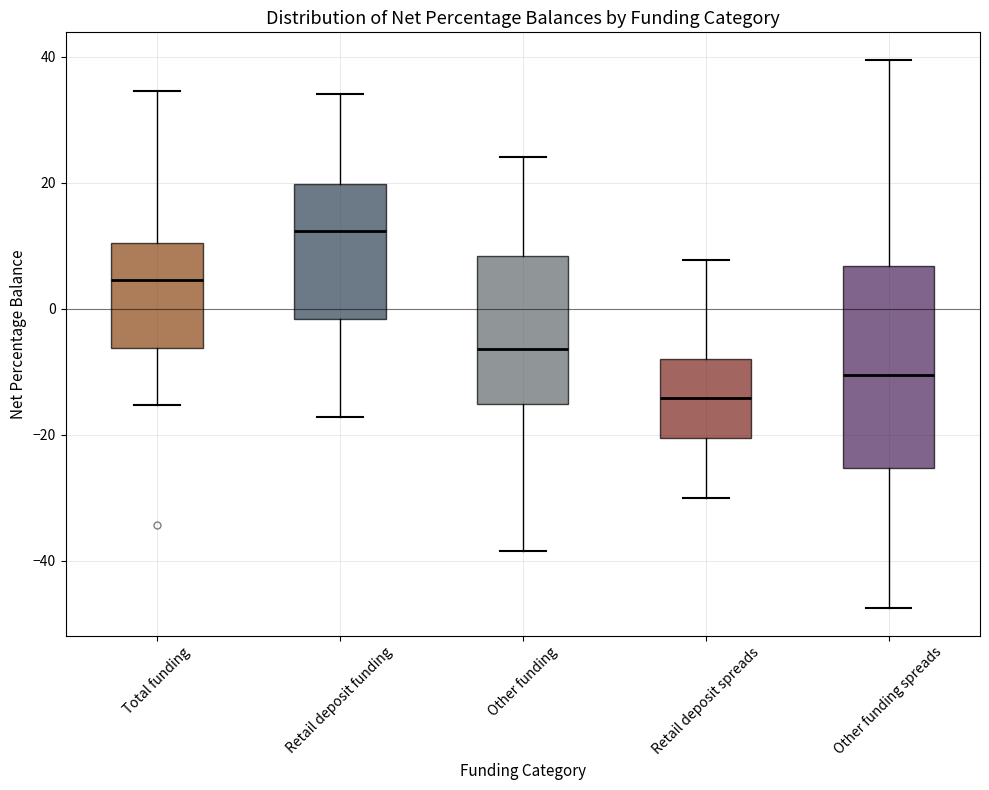

Reading left to right, transcribe this box plot: for each box, give where its median line is, the range the box spans, and where its two whiskers end, as read against the y-axis. The values are not printed on the chart, so give them approximately, as read against the axis.

Total funding: median 4, box -6 to 10, whiskers -16 to 34
Retail deposit funding: median 12, box -2 to 20, whiskers -18 to 34
Other funding: median -6, box -16 to 8, whiskers -38 to 24
Retail deposit spreads: median -14, box -20 to -8, whiskers -30 to 8
Other funding spreads: median -10, box -26 to 6, whiskers -48 to 40